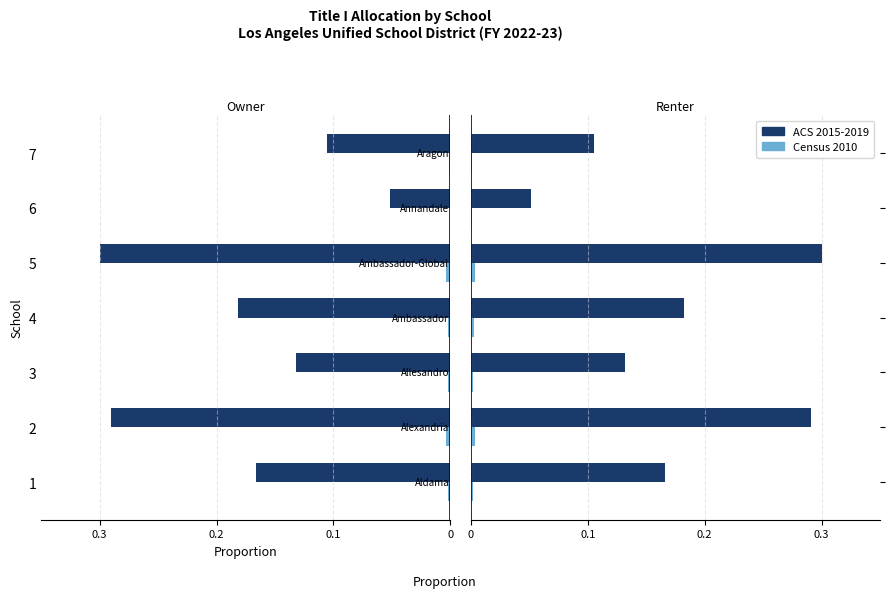

What position from the left is 0?

4